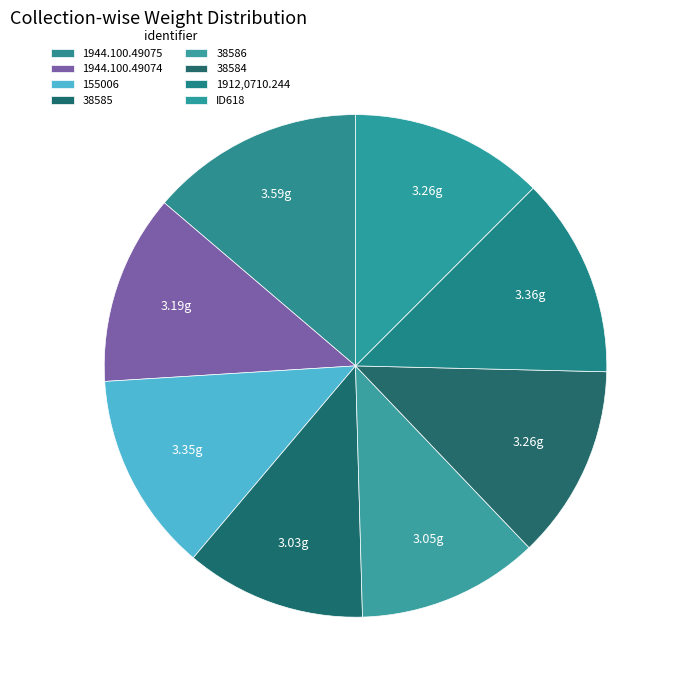

What portion of the pie excludes 155006?

87.2%